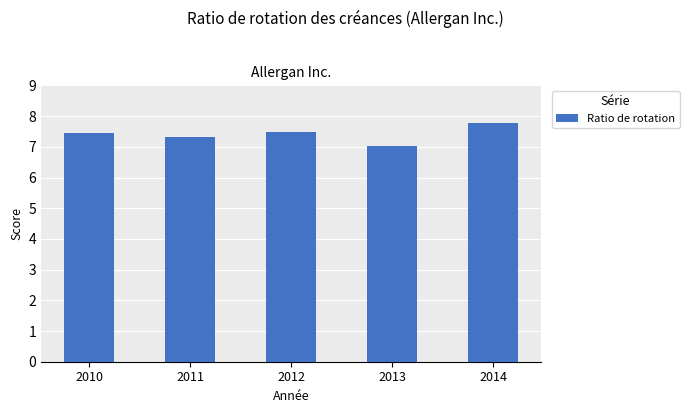

What is the value of the 1st bar from the left?

7.5